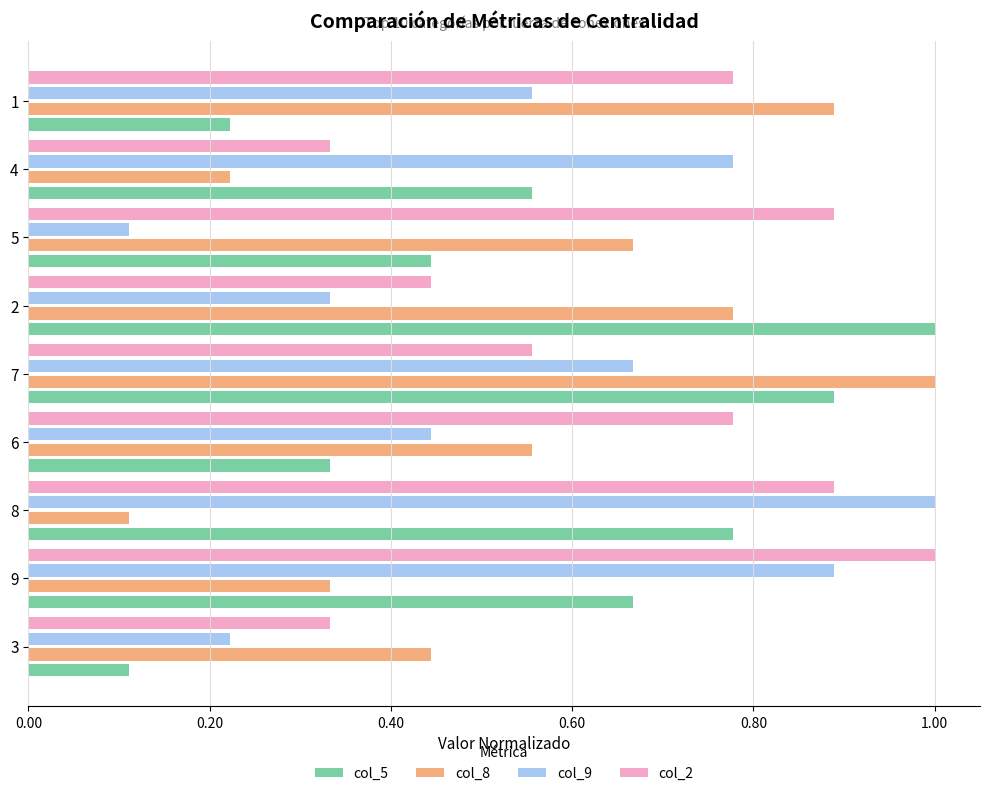

What is the sum of the col_8 values at 8 and 7?

1.1